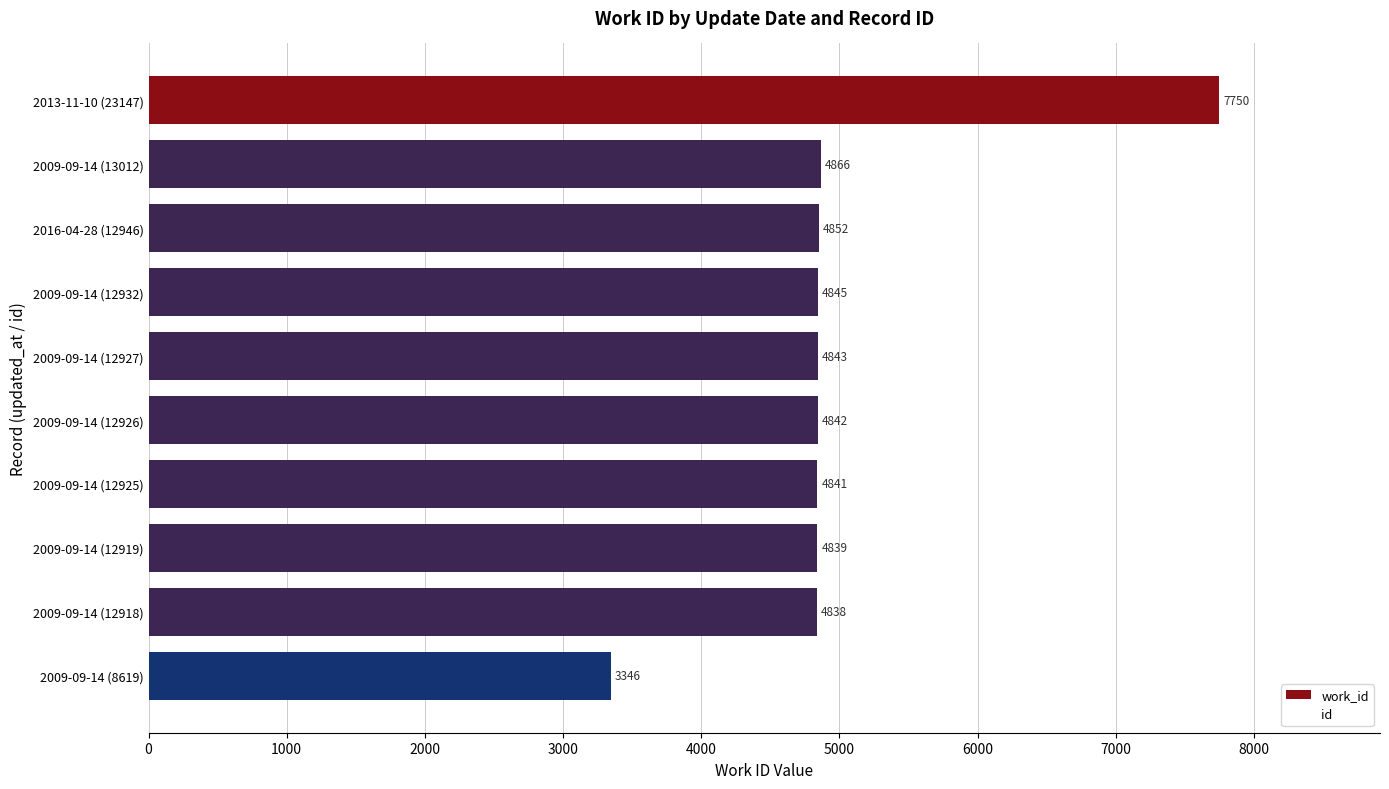

Is it true that the value at 2013-11-10 (23147) is 7750?

True